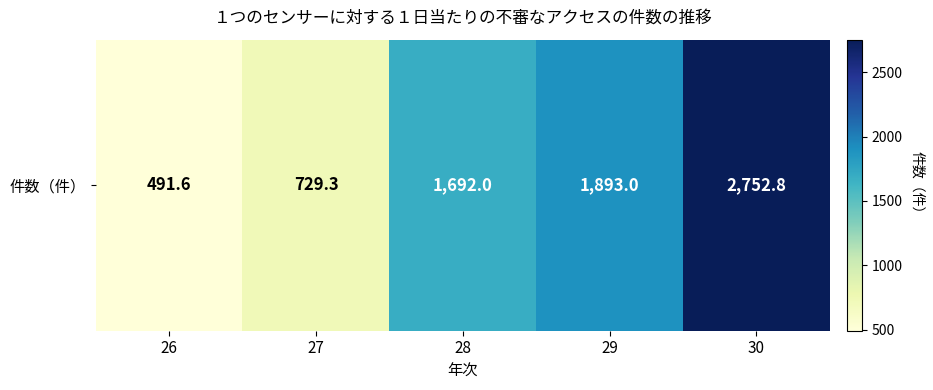

What is the difference between the values at 28 and 27?

962.7